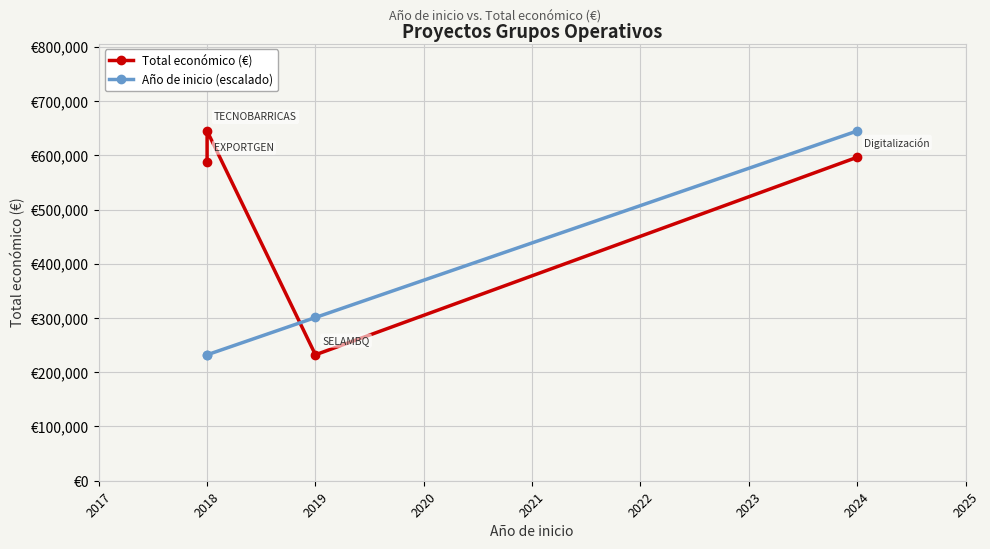

What is the minimum value shown in the chart?

232189.0